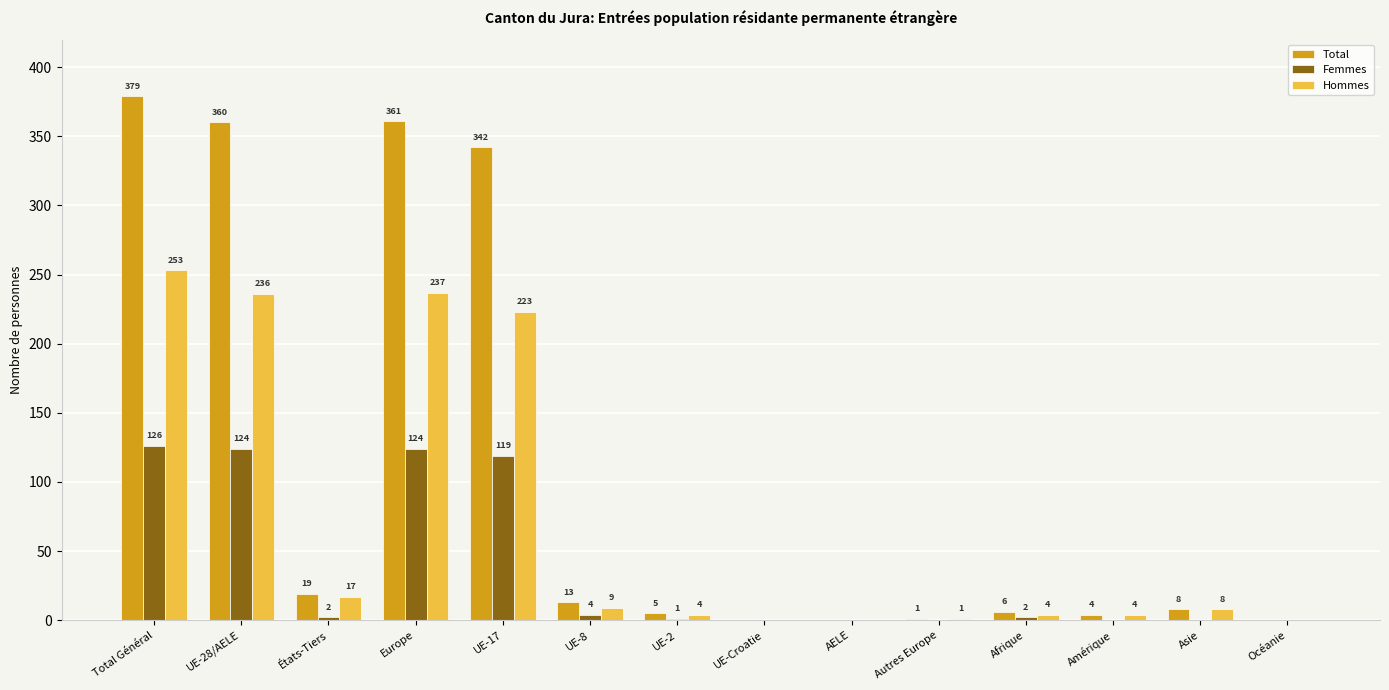

What is the sum of the Total values at AELE and Autres Europe?

1